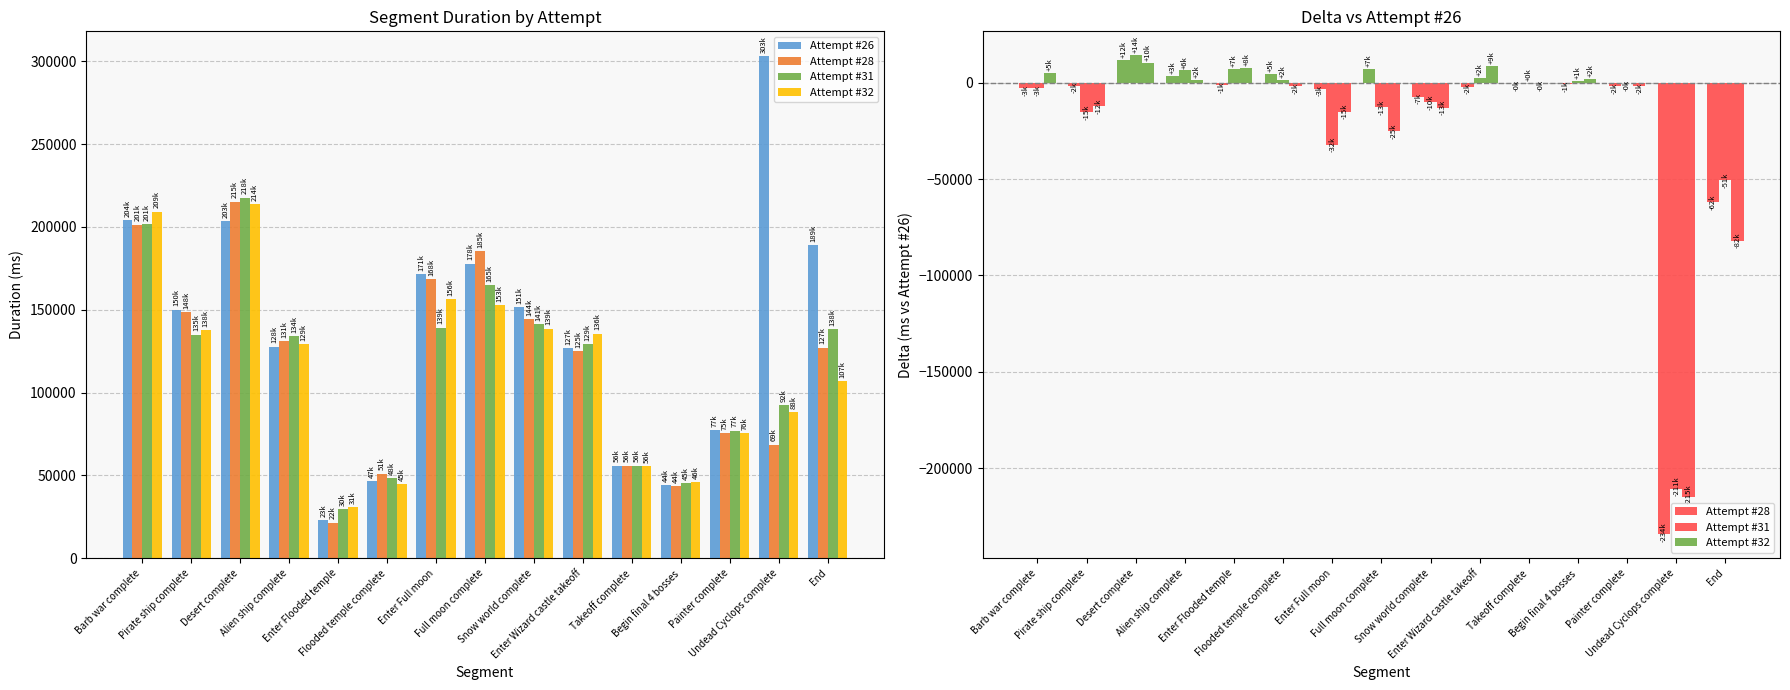

Reading left to right, what are all the values shown in this chart?

Attempt #26: Barb war complete=204247	Pirate ship complete=150003	Desert complete=203483	Alien ship complete=127687	Enter Flooded temple=22813	Flooded temple complete=46531	Enter Full moon=171359	Full moon complete=177831	Snow world complete=151483	Enter Wizard castle takeoff=126996	Takeoff complete=55911	Begin final 4 bosses=44295	Painter complete=77282	Undead Cyclops complete=302933	End=188973
Attempt #28: Barb war complete=-2839	Pirate ship complete=-1519	Desert complete=11846	Alien ship complete=3358	Enter Flooded temple=-1313	Flooded temple complete=4517	Enter Full moon=-2971	Full moon complete=7357	Snow world complete=-7232	Enter Wizard castle takeoff=-1935	Takeoff complete=-52	Begin final 4 bosses=-747	Painter complete=-1829	Undead Cyclops complete=-234388	End=-61792
Attempt #31: Barb war complete=-2769	Pirate ship complete=-15110	Desert complete=14278	Alien ship complete=6390	Enter Flooded temple=6998	Flooded temple complete=1689	Enter Full moon=-32177	Full moon complete=-12782	Snow world complete=-10035	Enter Wizard castle takeoff=2440	Takeoff complete=41	Begin final 4 bosses=1094	Painter complete=-250	Undead Cyclops complete=-210653	End=-50508
Attempt #32: Barb war complete=4961	Pirate ship complete=-12159	Desert complete=10074	Alien ship complete=1500	Enter Flooded temple=7872	Flooded temple complete=-1672	Enter Full moon=-14971	Full moon complete=-24971	Snow world complete=-12861	Enter Wizard castle takeoff=8517	Takeoff complete=-146	Begin final 4 bosses=1798	Painter complete=-1578	Undead Cyclops complete=-214903	End=-81997